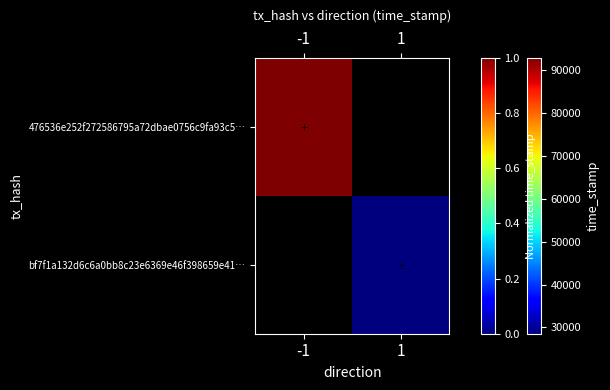

List the series in order of their overall mean, lowest first.

476536e252f272586795a72dbae0756c9fa93c5…, bf7f1a132d6c6a0bb8c23e6369e46f398659e41…